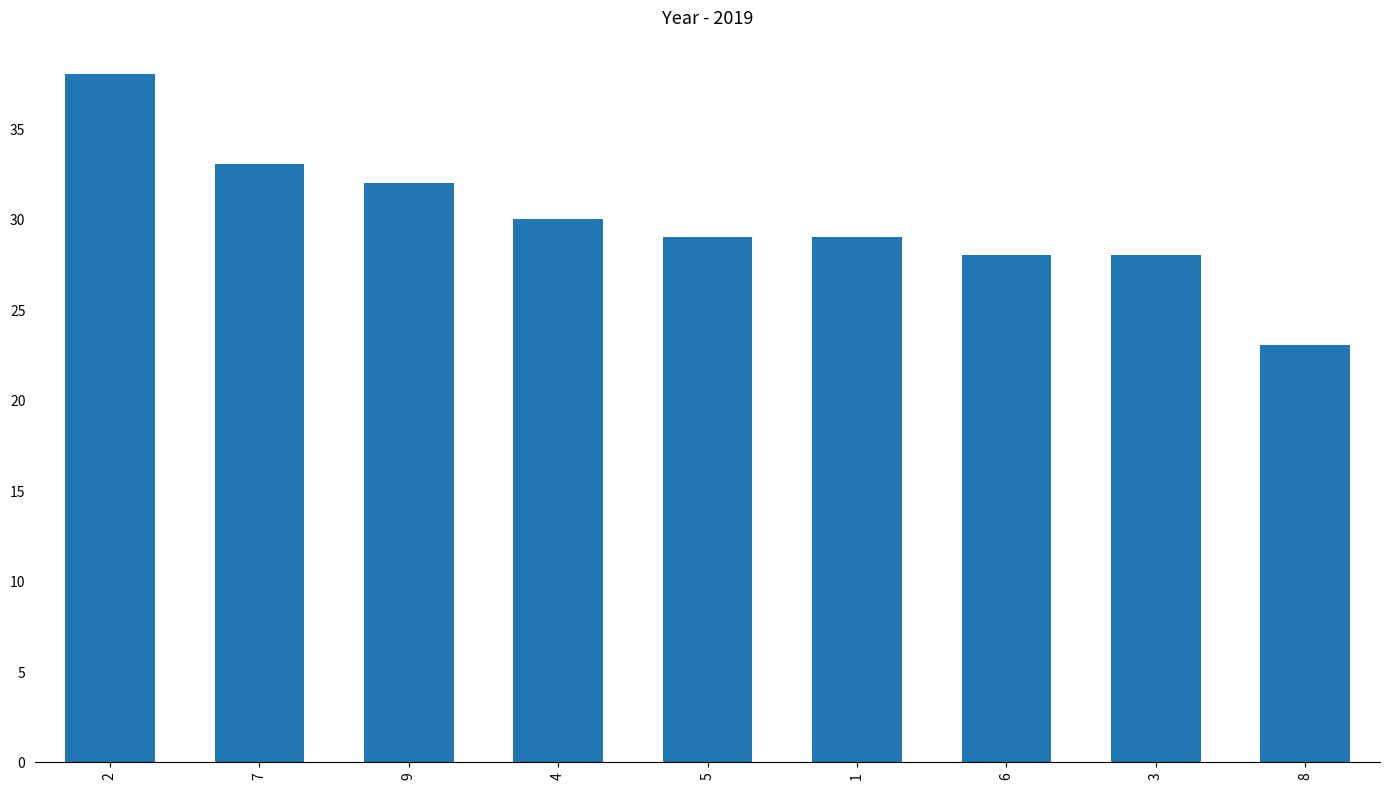

What is the greatest value displayed?

38